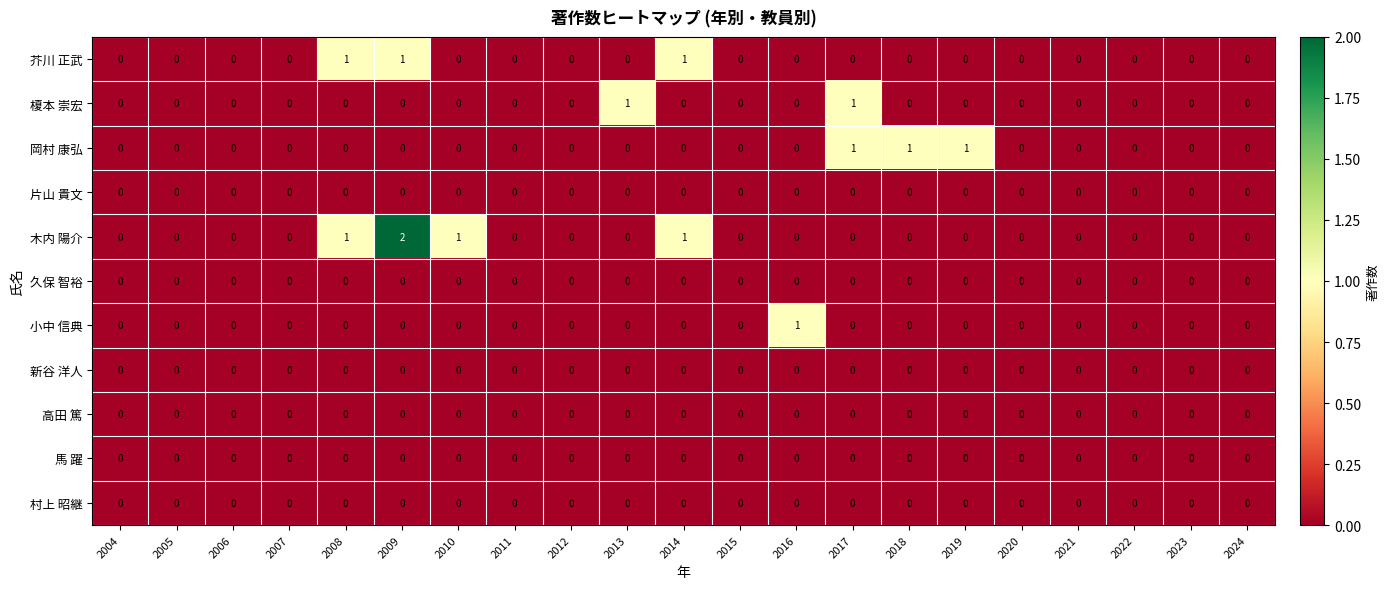

At which category is the sum across all series the highest?

2009